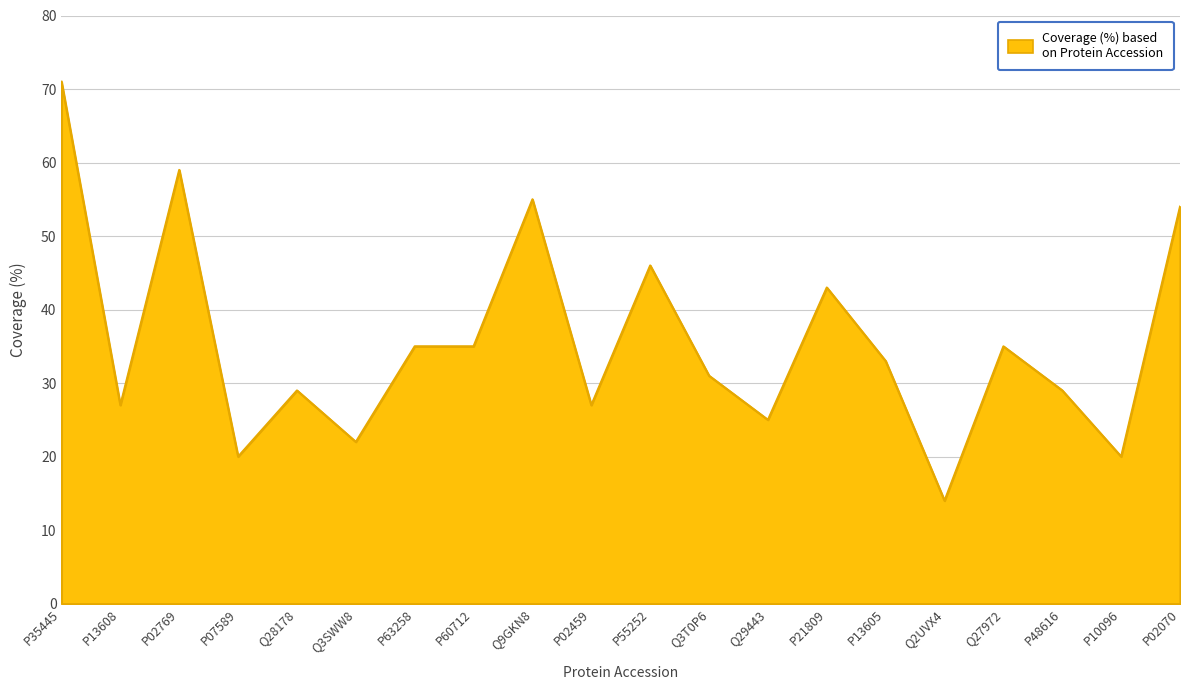

What is the change in value from Q2UVX4 to P10096?

+6